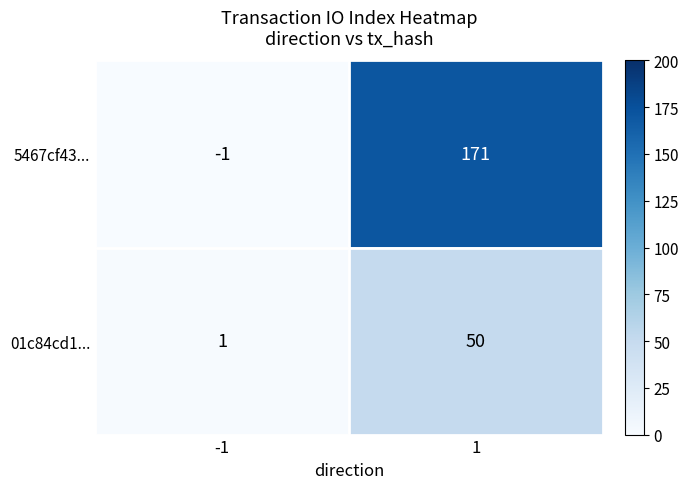

Which series has the largest range (max minus min)?

5467cf43...